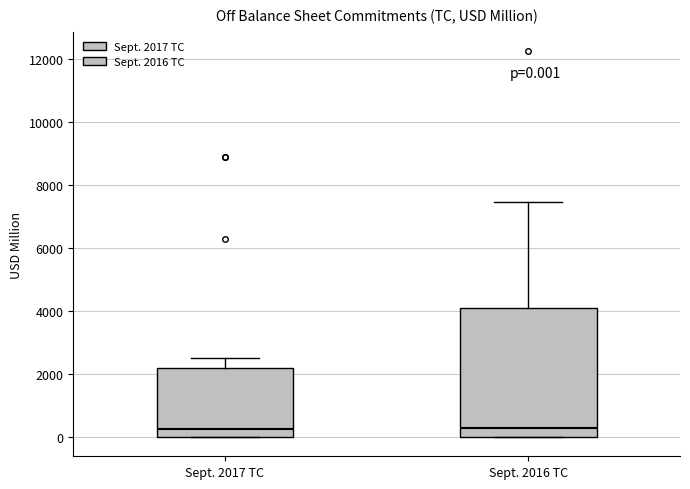

Which box is the tallest, from its lower edge to its upper edge?

Sept. 2016 TC